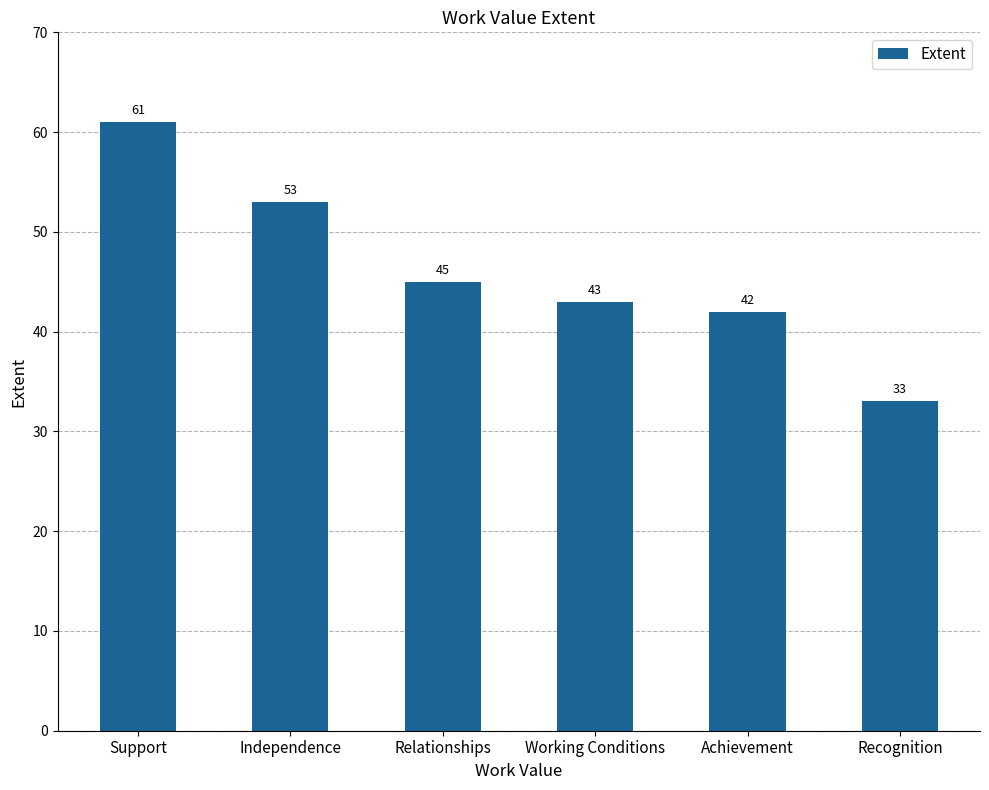

Which category has the lowest value across all series?

Recognition